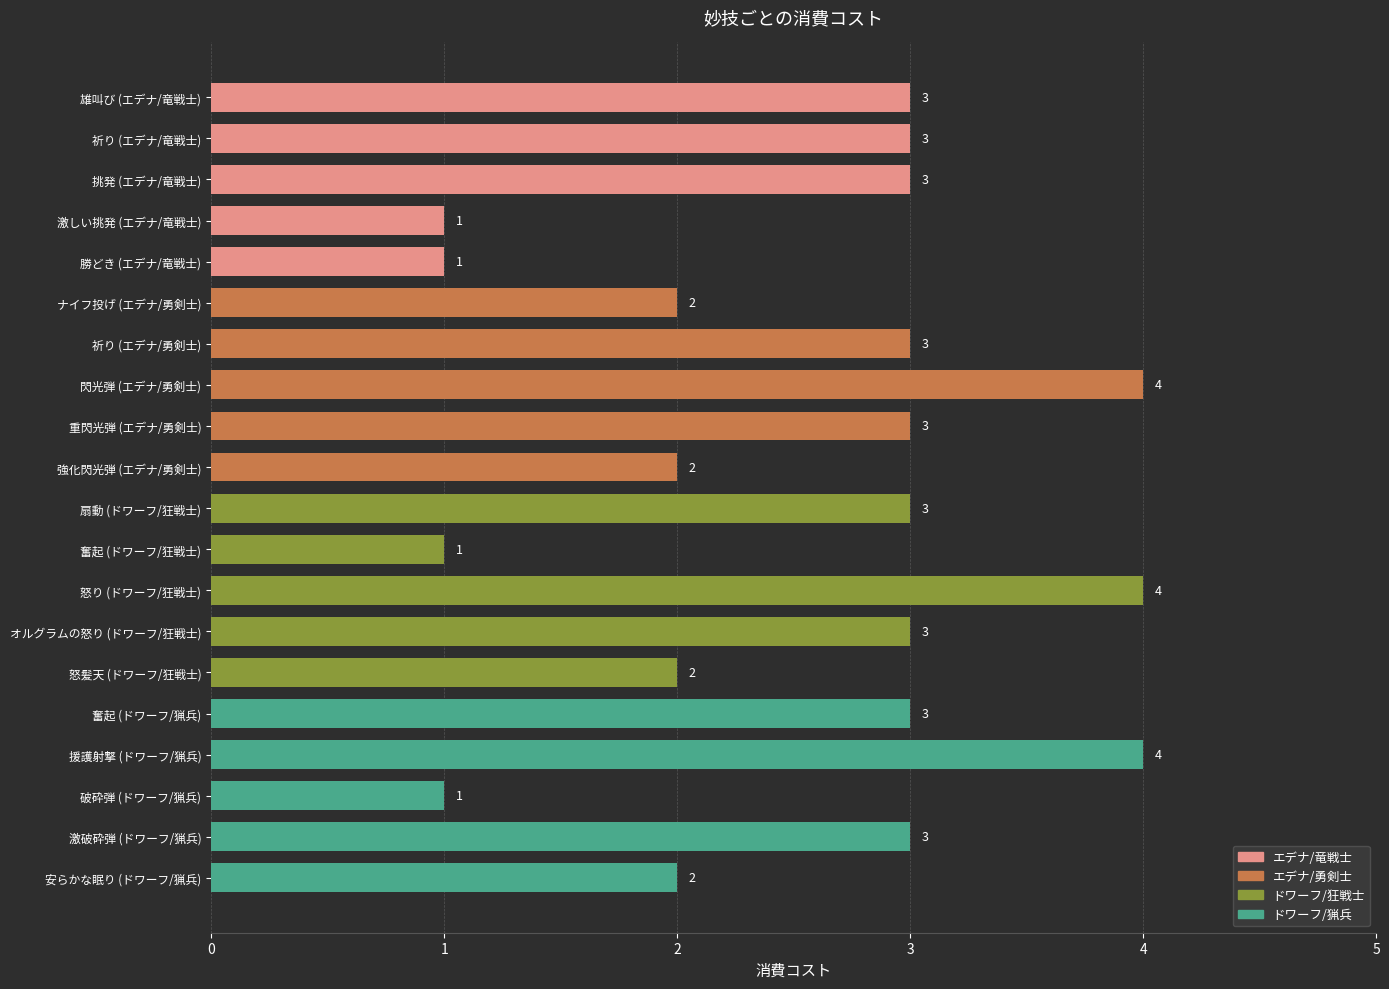

What is the smallest value displayed?

1